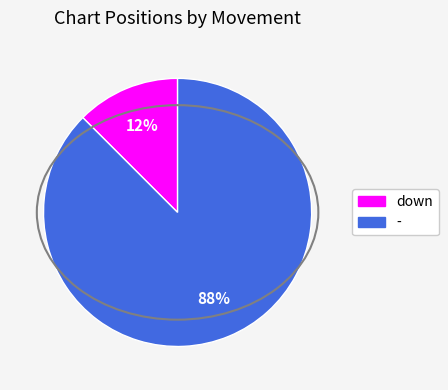

Is it true that - is 88% of the pie?

True